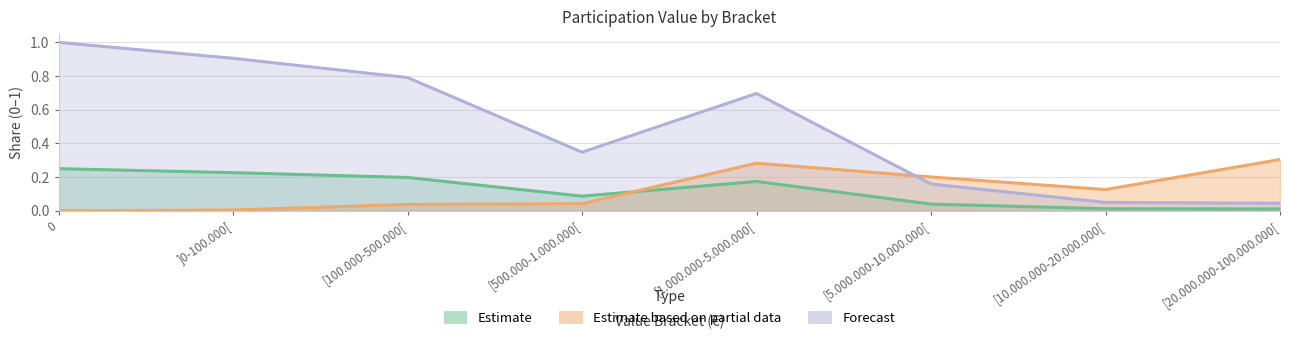

Rank the series at [20.000.000-100.000.000[ from highest to lowest value.

% Total (Valor), % Total (N. Obs), N. Obs